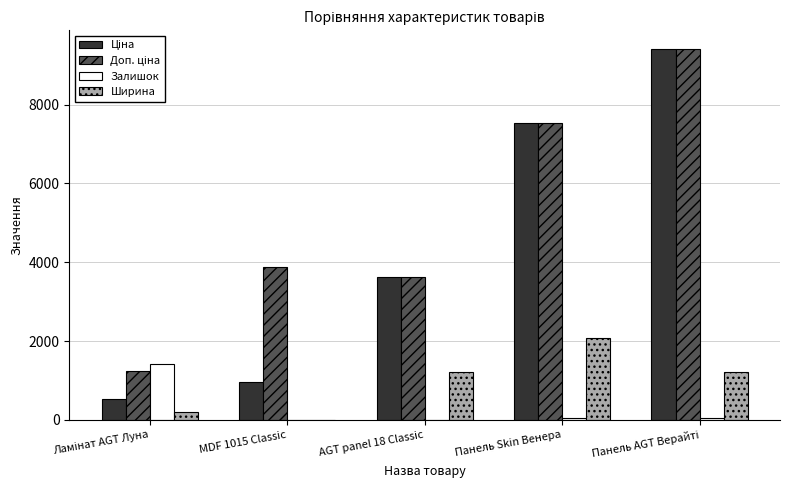

What is the sum of all Ширина values?

4701.0